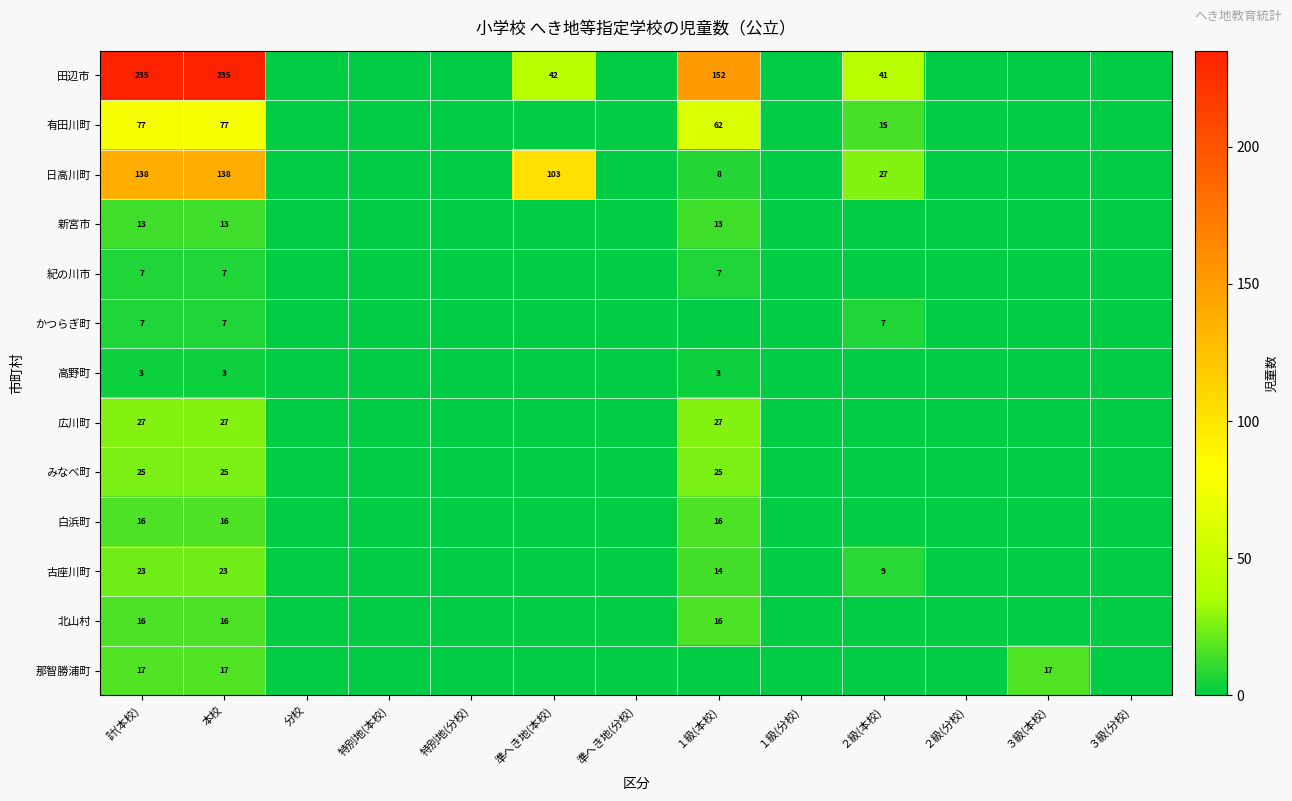

Is it true that 北山村 equals 16 at 計(本校)?

True